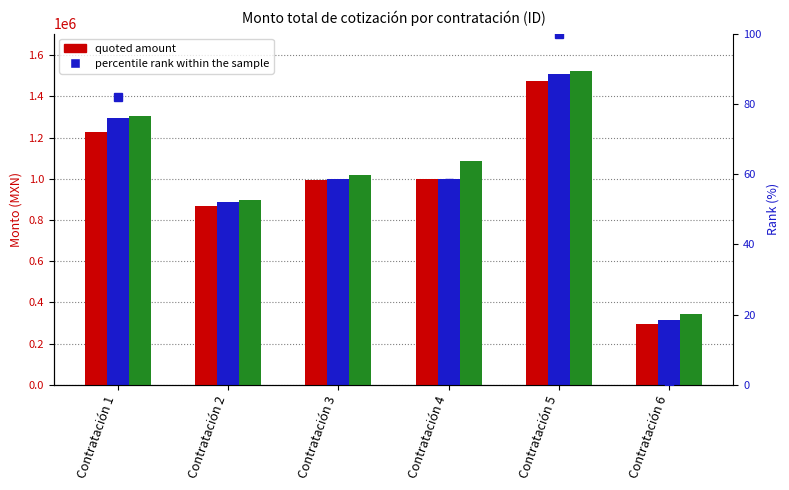

List the series in order of their peak value, highest first.

Max Quote, Mid Quote, Min Quote, percentile rank within the sample